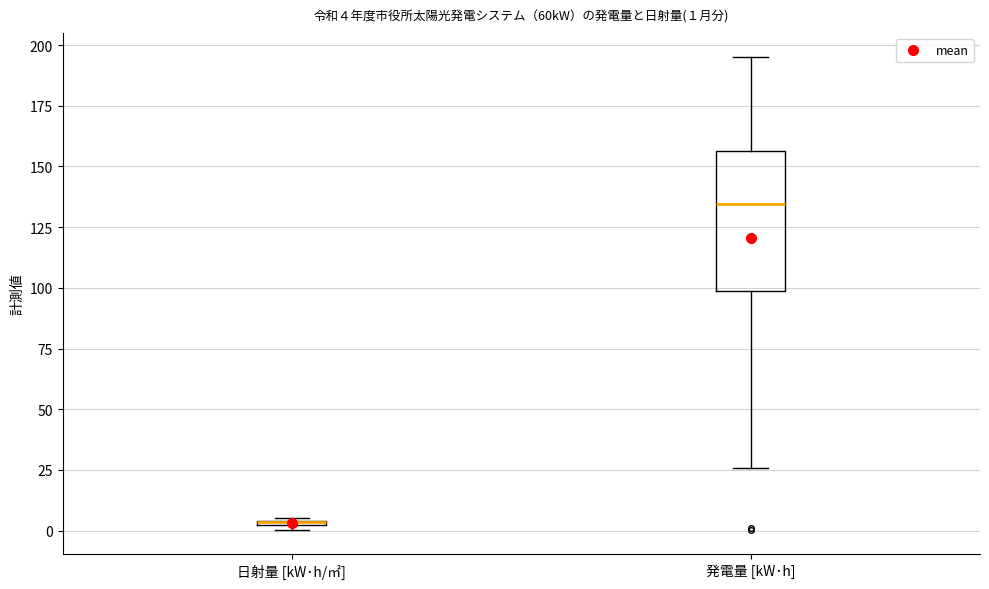

Which box is the tallest, from its lower edge to its upper edge?

発電量 [kW･h]